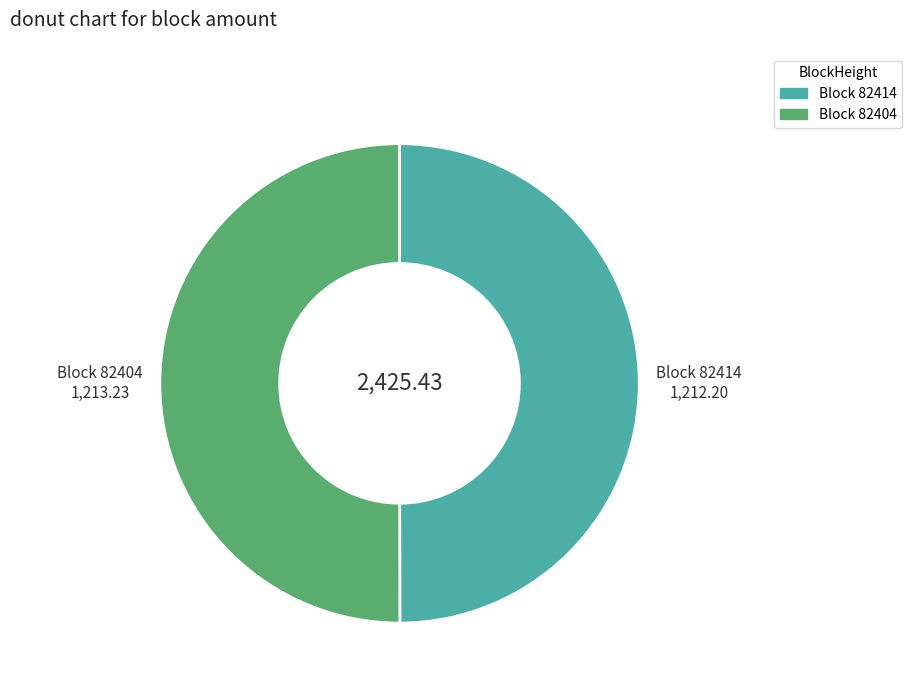

How many segments does this pie chart have?

2